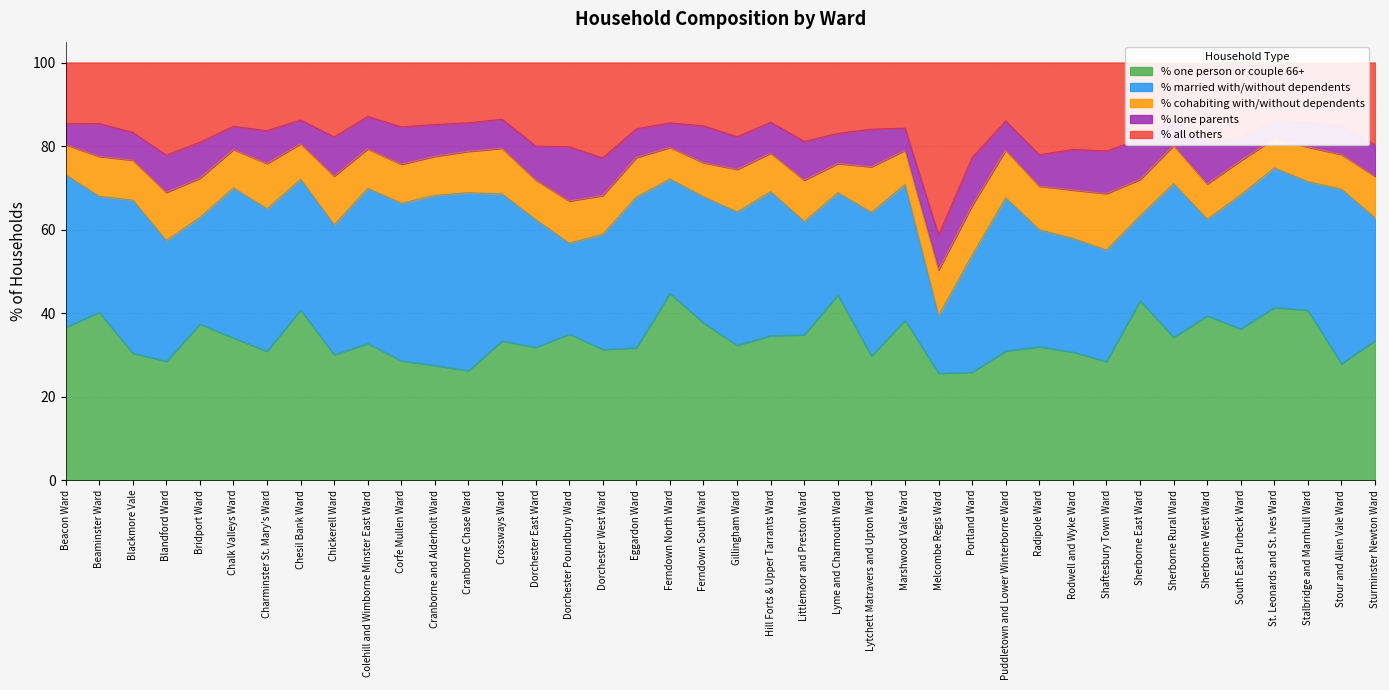

Count the number of data series in this chart.

5